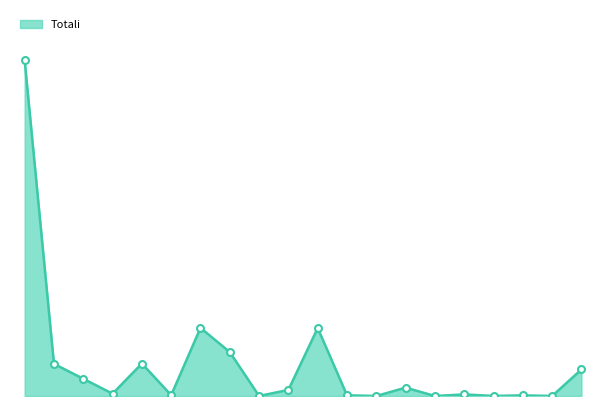

What is the label of the 10th point from the right?

50029